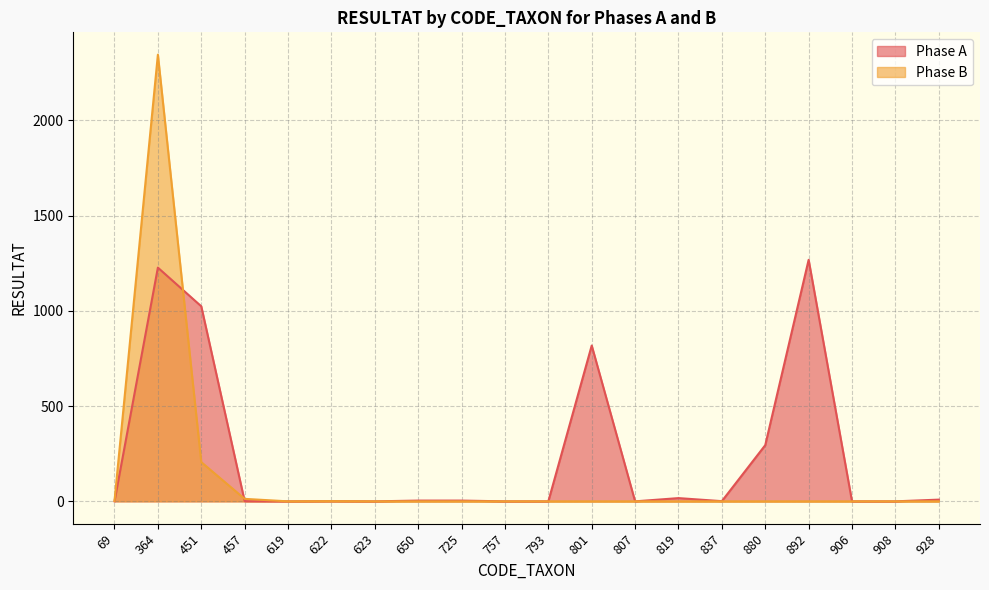

Is the value of Phase B at 807 greater than the value of Phase A at 623?

No